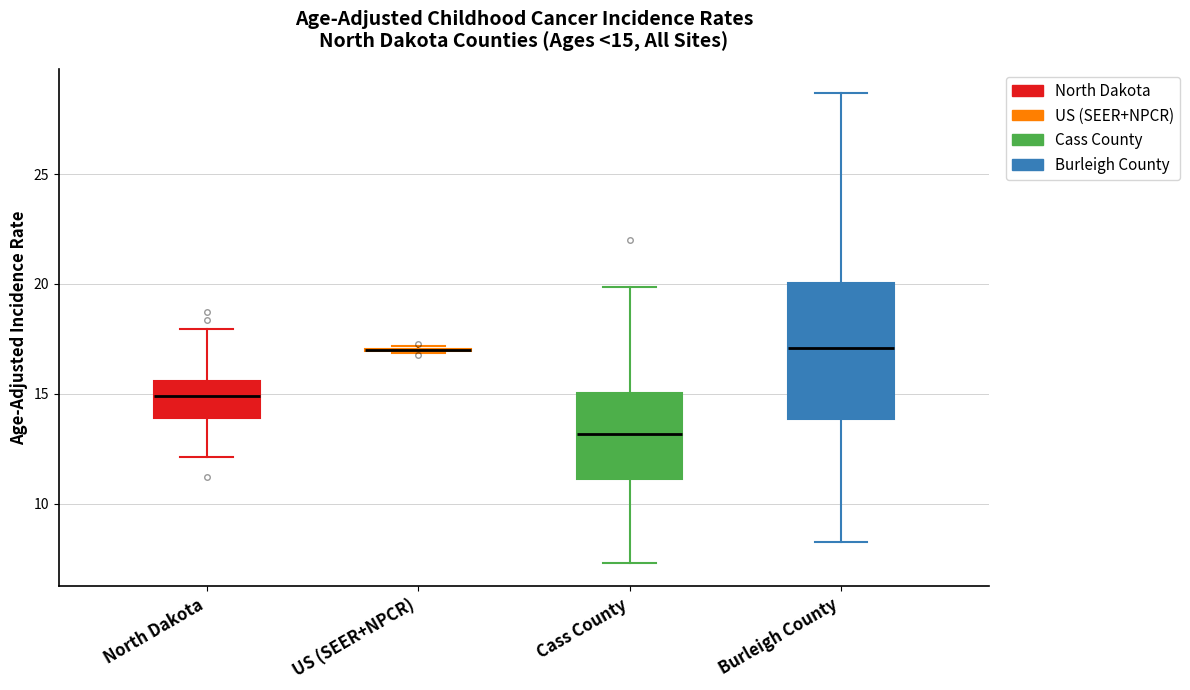

Which box is the tallest, from its lower edge to its upper edge?

Burleigh County